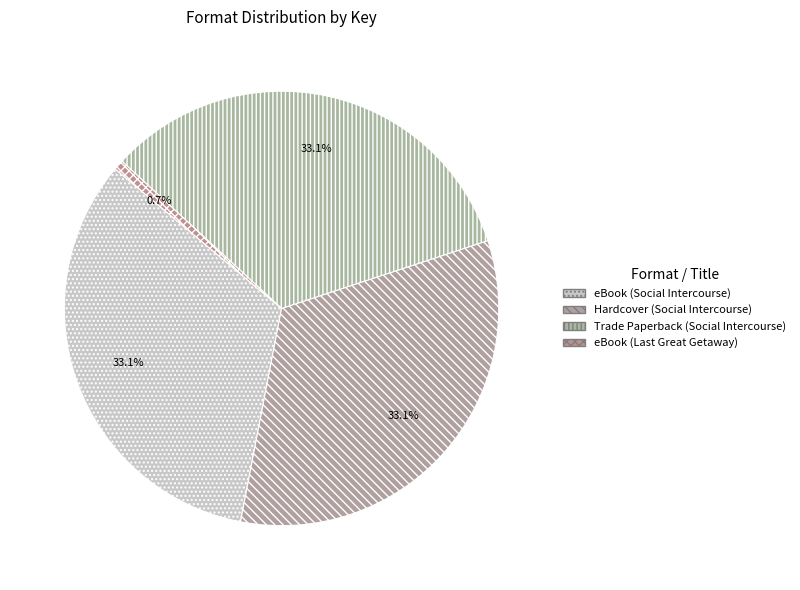

How many slices are in this pie chart?

4